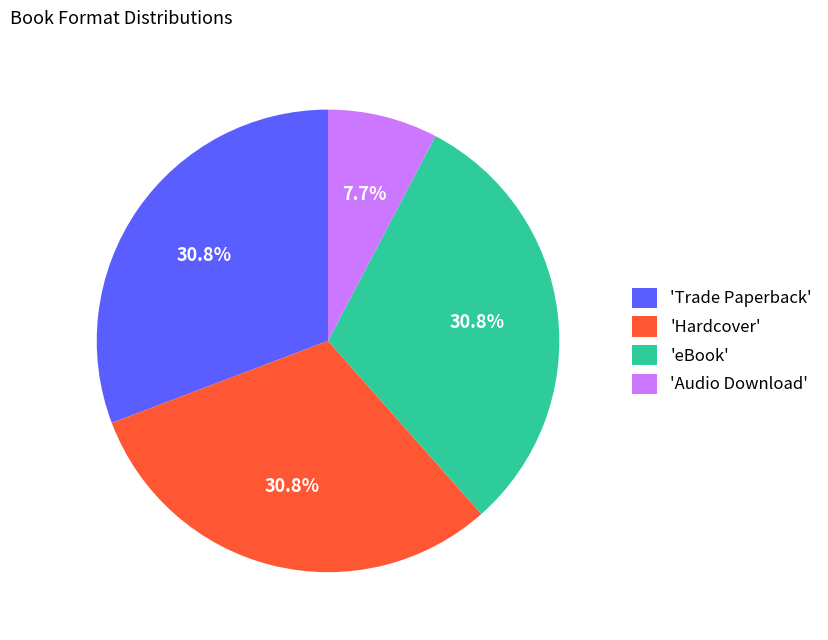

Approximately how many times larger is the value at 'Trade Paperback' compared to 'eBook'?

1.0